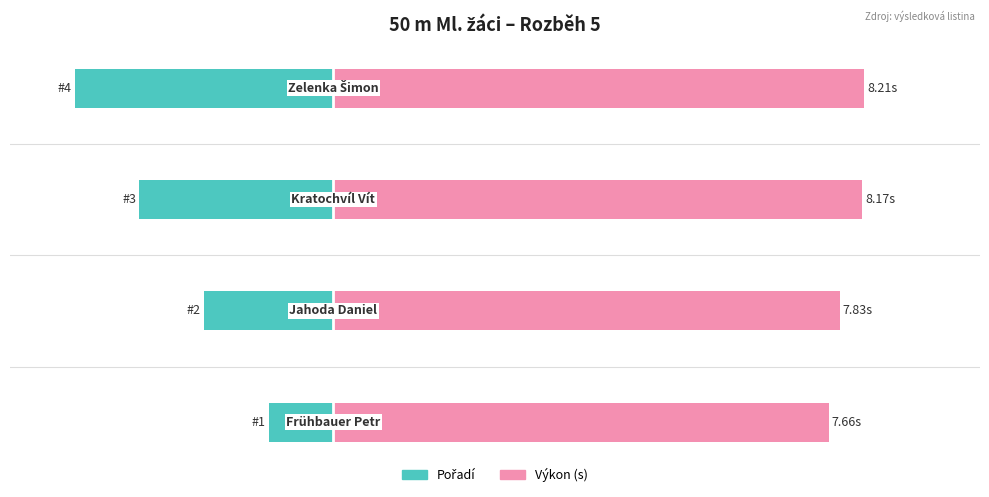

How many bars are there in each group?

2